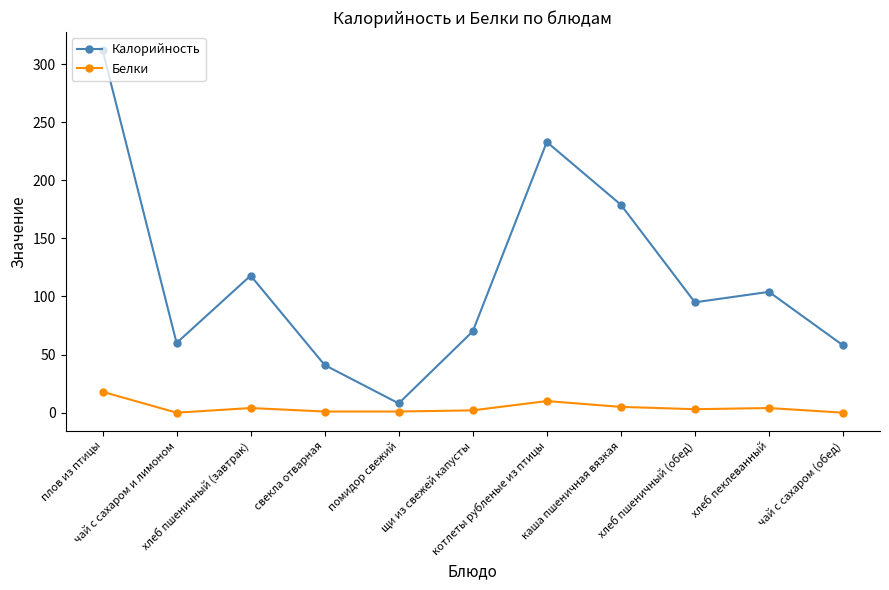

List the series in order of their overall mean, highest first.

Калорийность, Белки